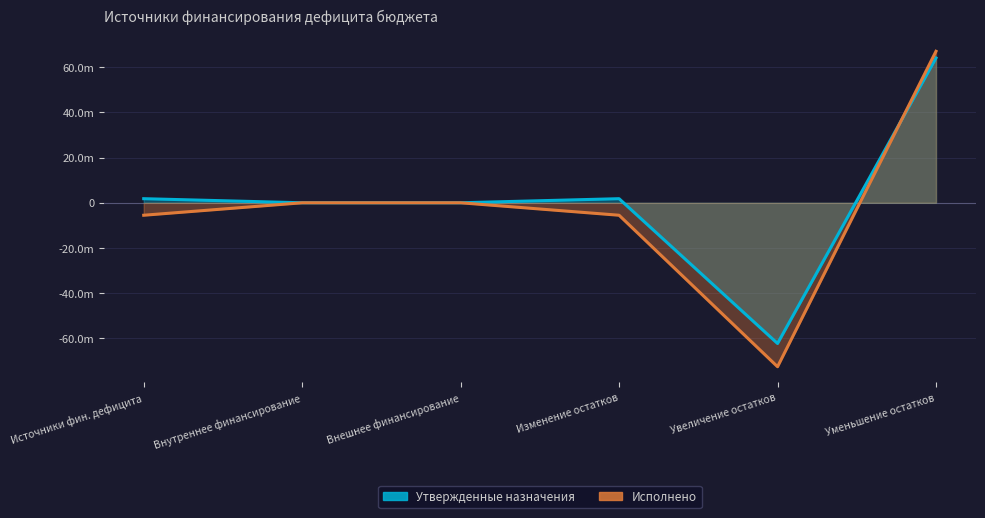

What is the lowest value of the Утвержденные назначения series?

-62328080.0